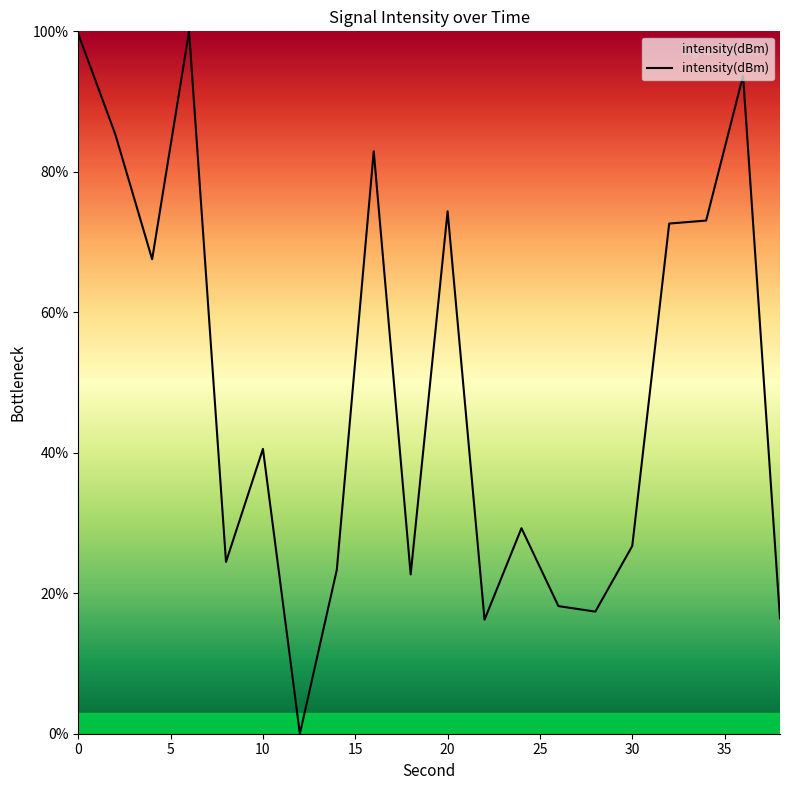

What is the difference between the maximum and minimum values?

100.0